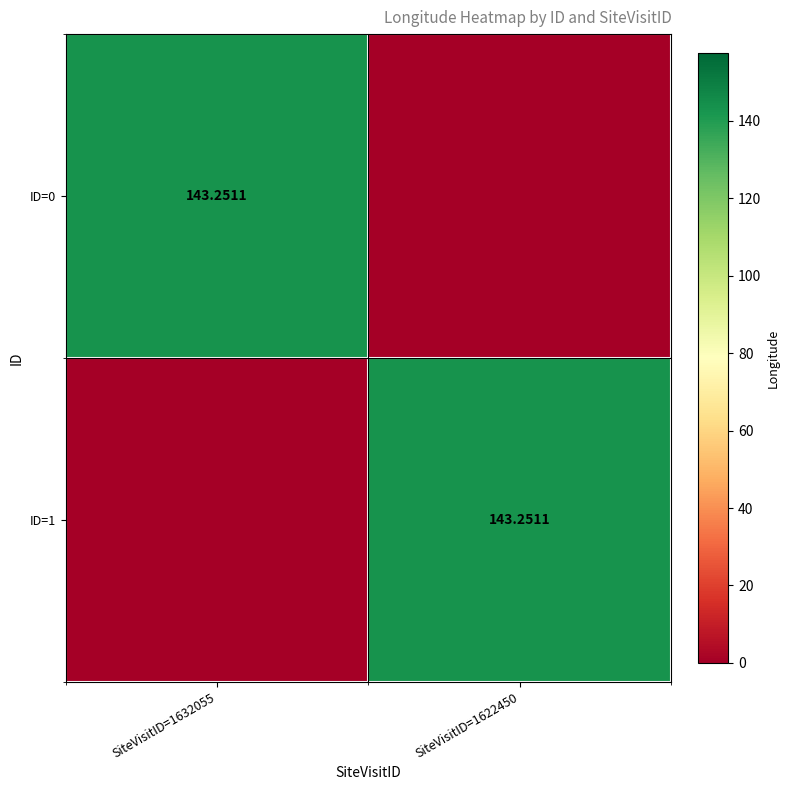

Count the number of categories in the chart.

2